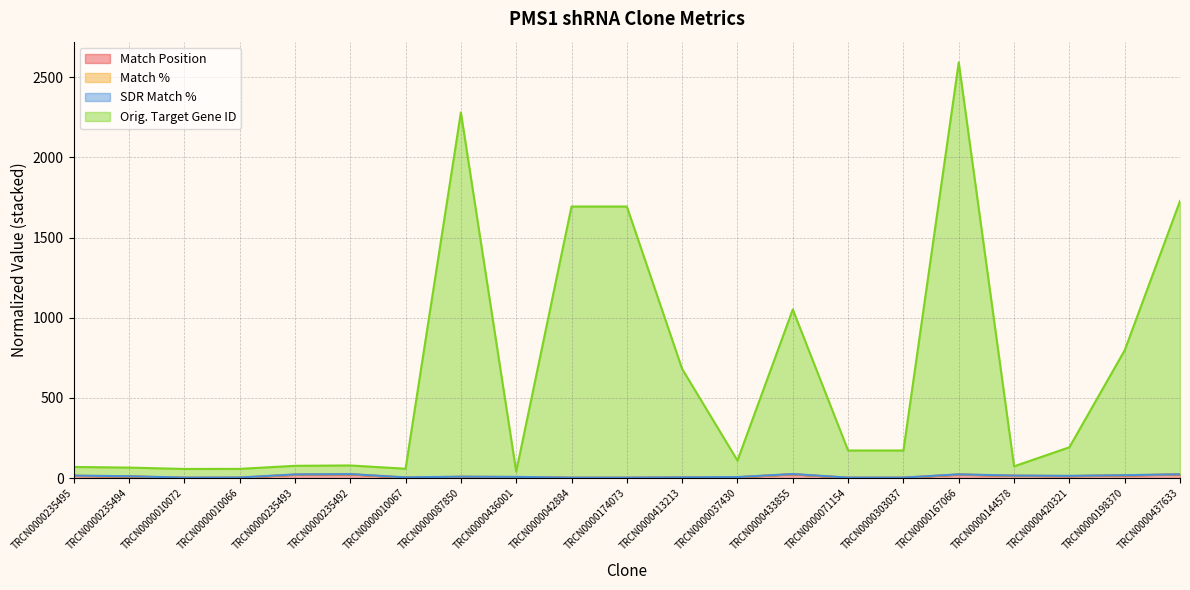

What is the average value of the Orig. Target Gene ID series?

654.7